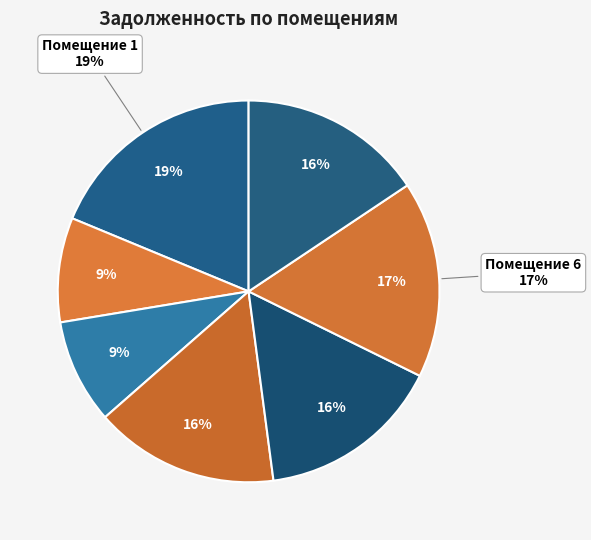

Rank the categories by value from lowest to highest.

2, 3, 4, 5, 7, 6, 1